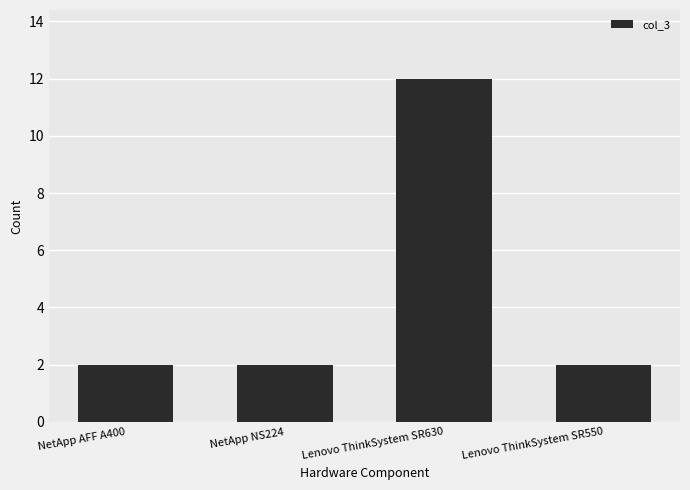

What position from the left is NetApp NS224?

2